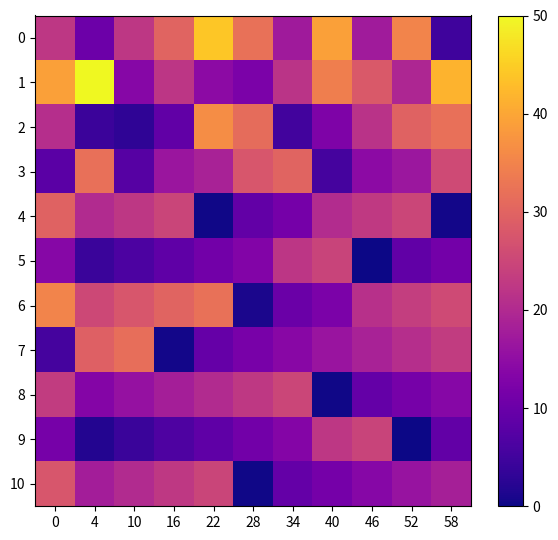

Reading right to left, what are all the values shown in this chart?

0: 58=4.8	52=35.1	46=17.4	40=39.2	34=17.3	28=32.2	22=44.1	16=30.0	10=22.3	4=10.2	0=22.3
1: 58=41.6	52=19.3	46=28.3	40=34.3	34=21.8	28=12.2	22=14.6	16=22.1	10=13.8	4=50.0	0=39.1
2: 58=32.0	52=29.8	46=21.6	40=12.7	34=5.2	28=31.3	22=36.4	16=8.9	10=2.9	4=4.5	0=20.8
3: 58=25.7	52=16.7	46=14.5	40=5.5	34=30.0	28=27.7	22=18.7	16=16.5	10=7.5	4=32.0	0=8.2
4: 58=0.5	52=25.0	46=22.7	40=20.4	34=11.4	28=9.2	22=0.2	16=24.7	10=22.4	4=20.1	0=29.8
5: 58=11.2	52=9.0	46=0.0	40=24.5	34=22.2	28=13.3	22=11.0	16=8.7	10=6.4	4=4.1	0=13.8
6: 58=25.8	52=23.5	46=21.2	40=12.2	34=10.0	28=1.0	22=32.2	16=29.9	10=27.6	4=25.4	0=35.0
7: 58=23.2	52=20.9	46=18.6	40=16.3	34=14.1	28=11.8	22=9.5	16=0.5	10=31.7	4=29.5	0=5.6
8: 58=13.9	52=11.6	46=9.3	40=0.3	34=24.8	28=22.6	22=20.3	16=18.0	10=15.7	4=13.5	0=23.1
9: 58=9.0	52=0.1	46=24.6	40=22.3	34=13.3	28=11.0	22=8.8	16=6.5	10=4.2	4=1.9	0=11.6
10: 58=18.3	52=16.1	46=13.8	40=11.5	34=9.2	28=0.3	22=24.8	16=22.5	10=20.2	4=17.9	0=27.6